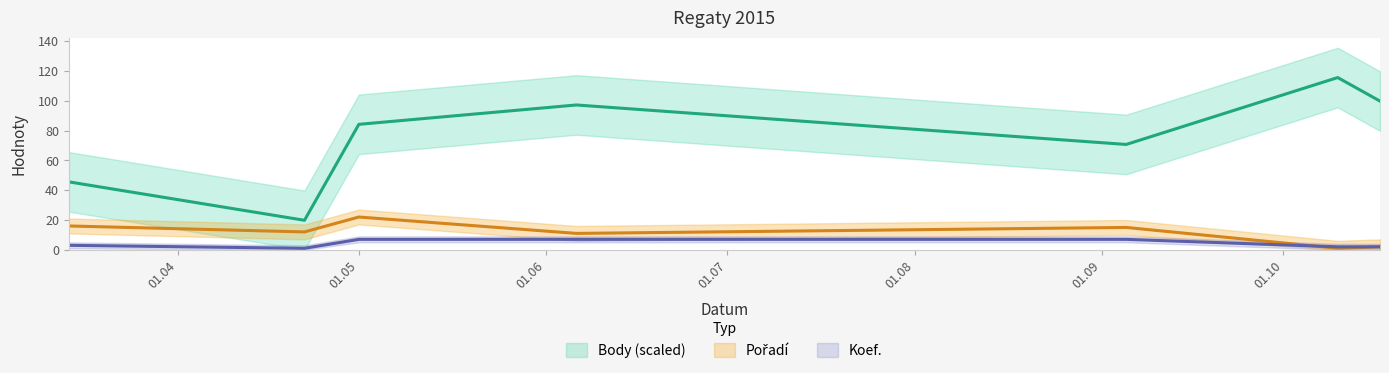

Is the value of Koef. at 2015-03-14 greater than the value of Pořadí at 2015-06-06?

No